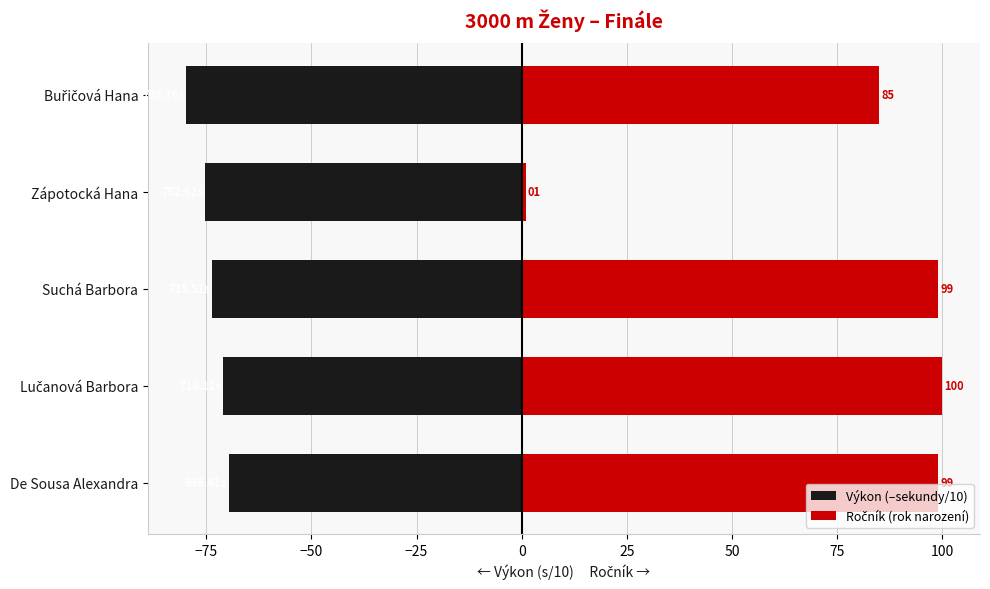

Which series has the widest spread of values?

Ročník (rok narození)